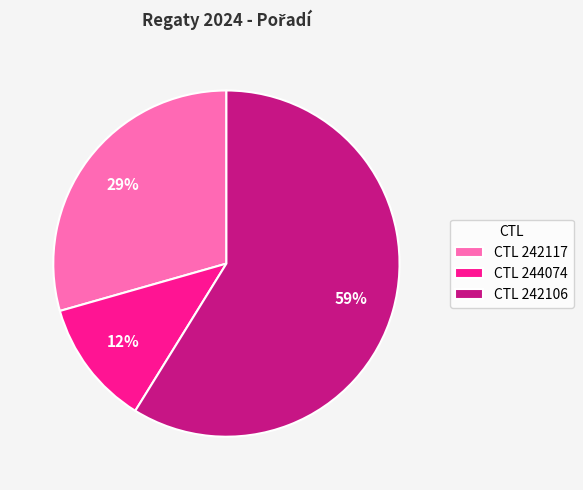

Do CTL 242106 and CTL 242117 together represent more than half of the pie?

Yes